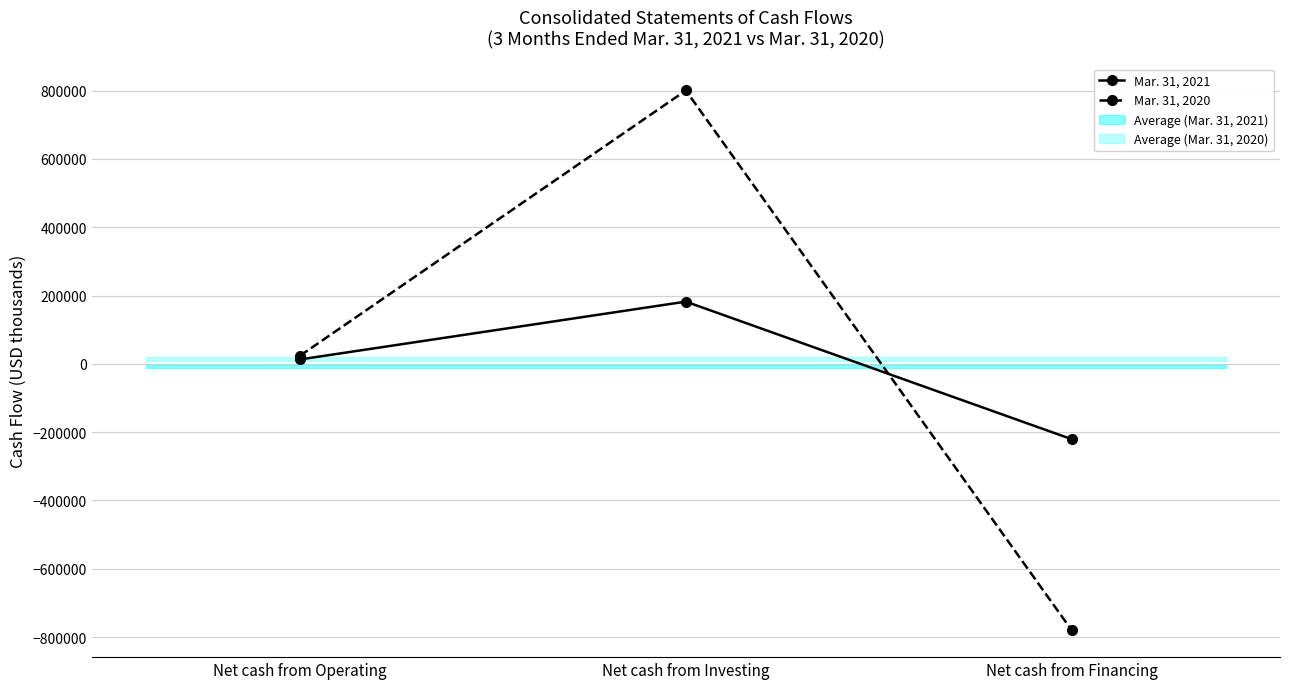

What is the difference between the maximum and minimum values in the Mar. 31, 2021 series?

402740